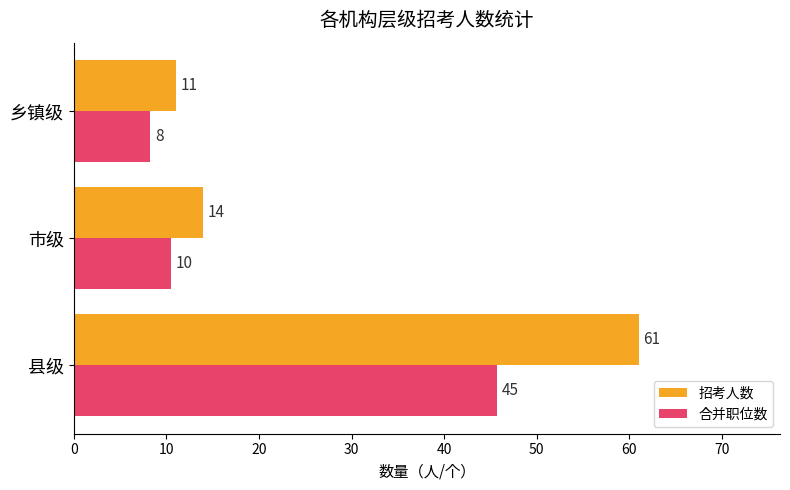

Rank the series by their average value, from highest to lowest.

招考人数, 合并职位数